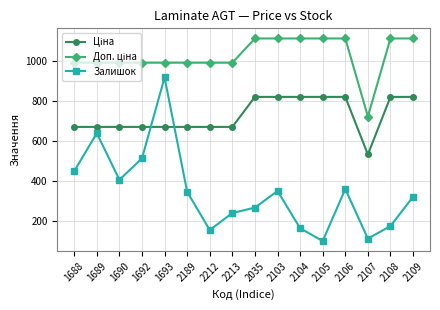

What is the label of the 3rd point from the right?

2107